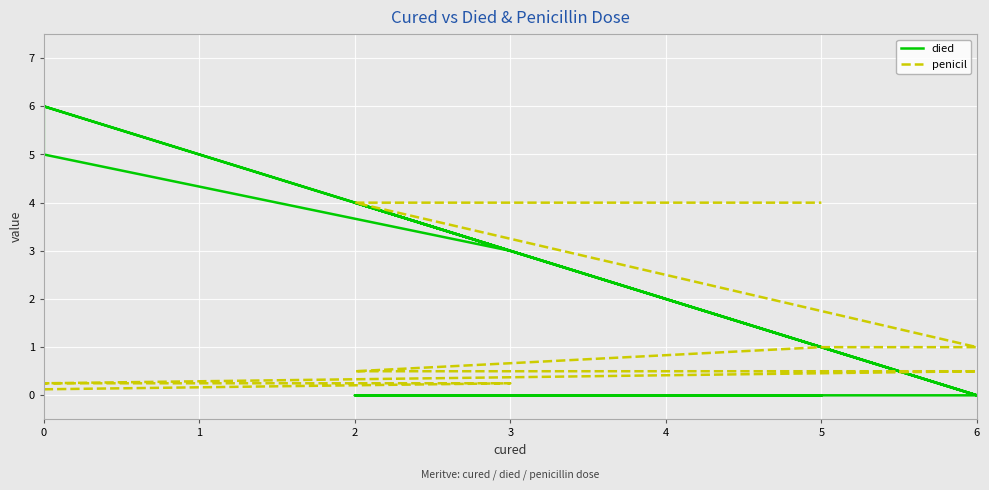

What is the average value of the penicil series?

1.2